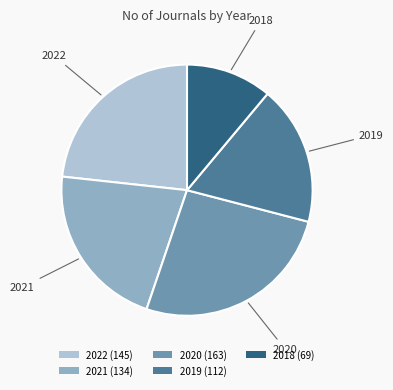

Do 2019 (112) and 2020 (163) together represent more than half of the pie?

No